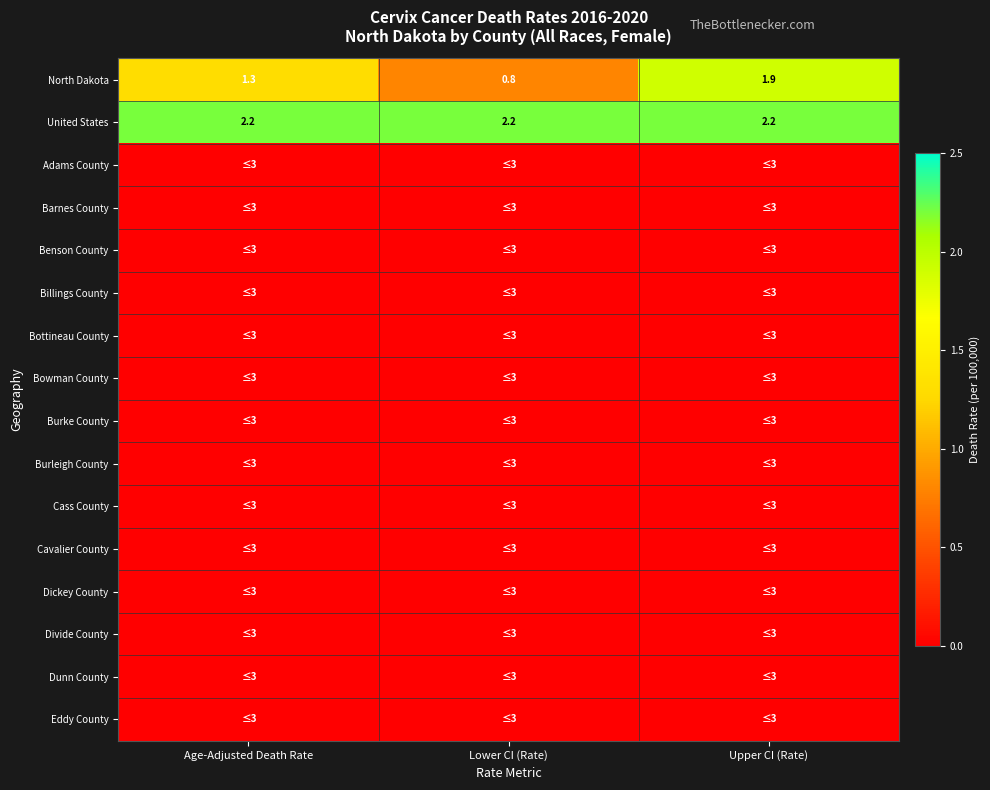

How many data points does each series have?

3